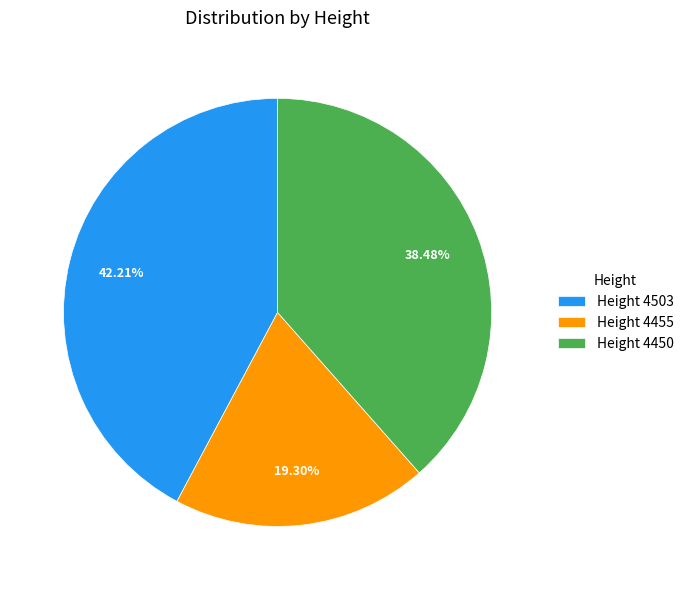

Rank the categories by value from lowest to highest.

Height 4455, Height 4450, Height 4503